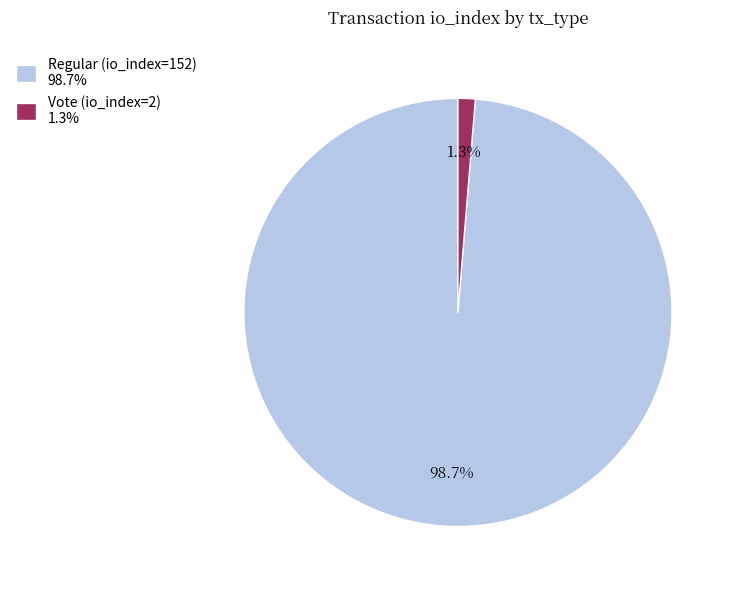

Count the number of slices in the pie.

2